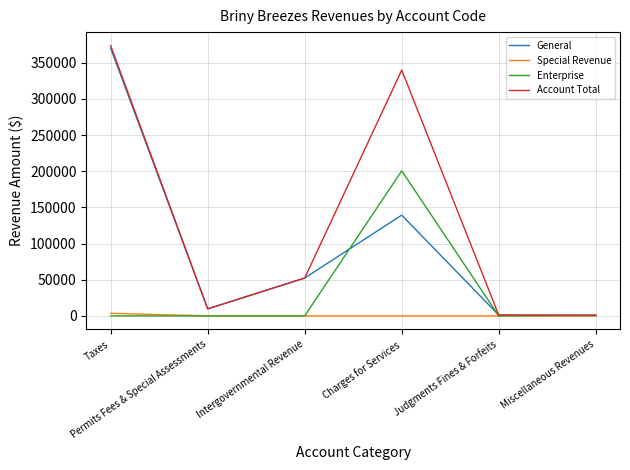

Which series has the largest total across all categories?

Account Total